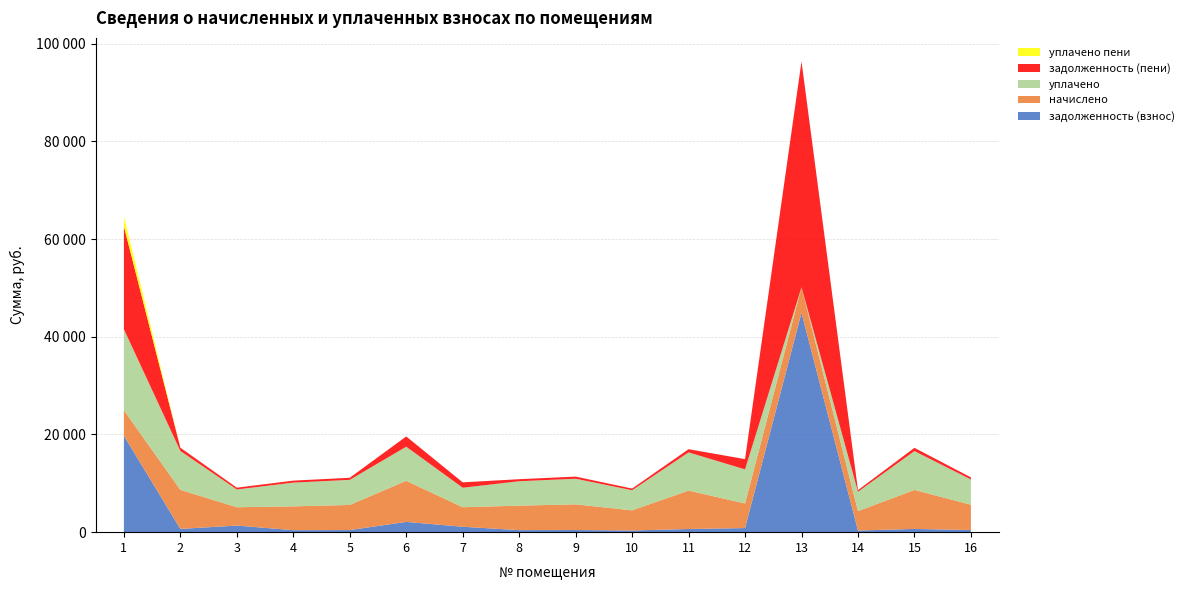

Reading right to left, extract all data points from this chart.

задолженность (взнос): 431.9	664.9	331.4	44904.2	839.3	651.5	343.7	438.1	417.6	1103.8	2102.3	428.9	406.3	1351.0	665.9	19731.6
начислено: 5183.4	7978.2	3976.8	5232.6	5035.6	7852.9	4124.5	5257.2	5011.0	4001.4	8409.1	5146.4	4875.6	3751.8	7990.4	5232.6
уплачено: 5167.0	7952.9	3964.2	0.0	6974.2	7826.2	4111.5	5240.0	4995.1	3988.7	6981.0	5130.1	4860.1	3639.3	7965.1	16585.7
задолженность (пени): 431.9	664.9	331.4	46212.3	2098.2	651.5	343.7	438.1	417.6	1103.8	2102.3	428.9	406.3	364.2	665.9	21039.8
уплачено пени: 0.0	0.0	0.0	0.0	0.0	0.0	0.0	0.0	0.0	0.0	0.0	0.0	0.0	0.0	0.0	2077.9